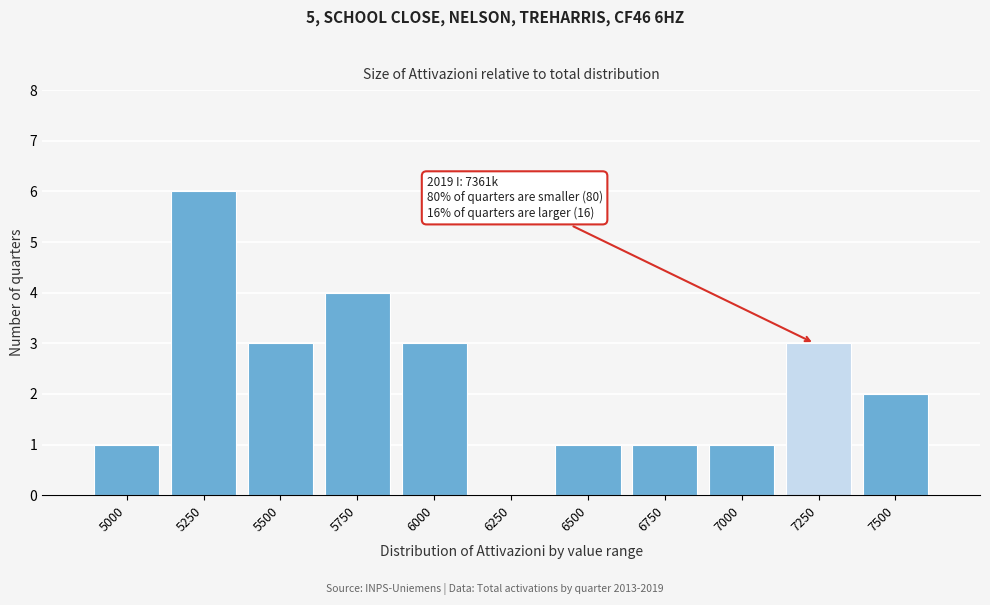

Reading right to left, extract all data points from this chart.

7500=2	7250=3	7000=1	6750=1	6500=1	6250=0	6000=3	5750=4	5500=3	5250=6	5000=1